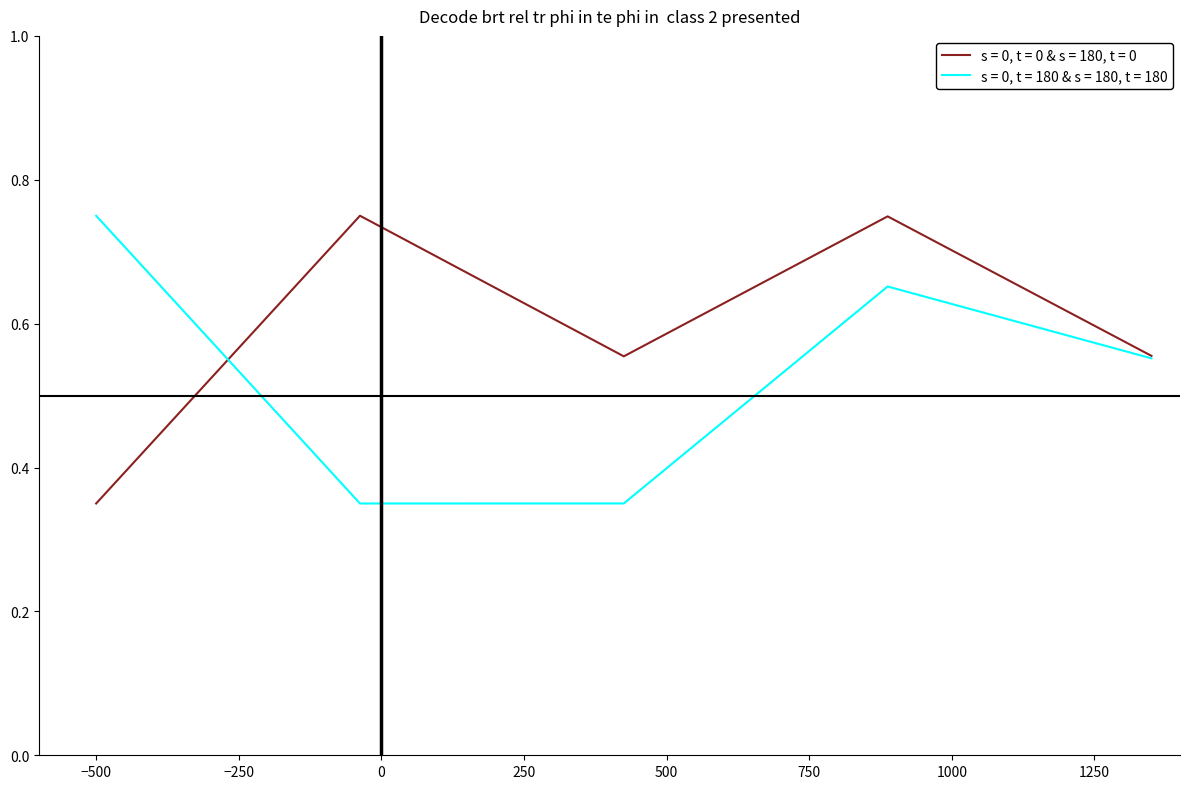

Which series has the largest total across all categories?

s = 0, t = 0 & s = 180, t = 0